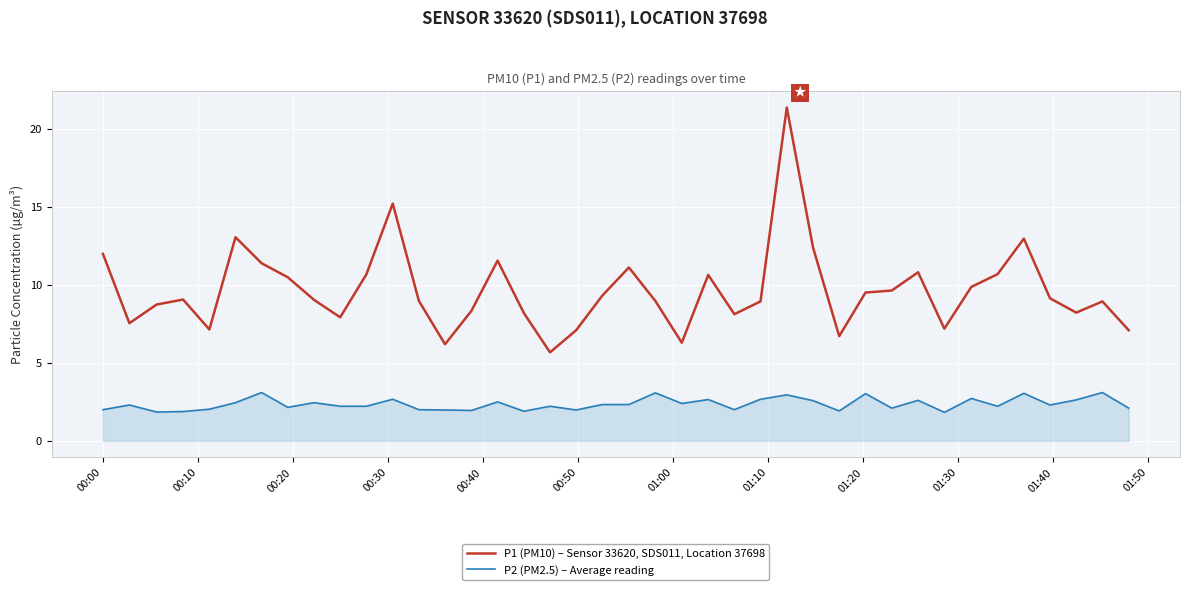

What is the maximum value shown in the chart?

21.4